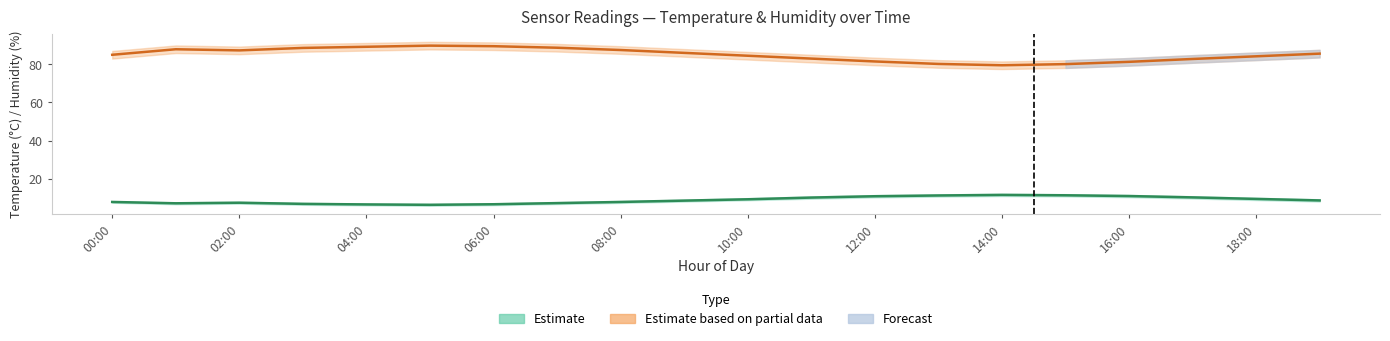

Which series changed the most between 10:00 and 13:00?

humidity